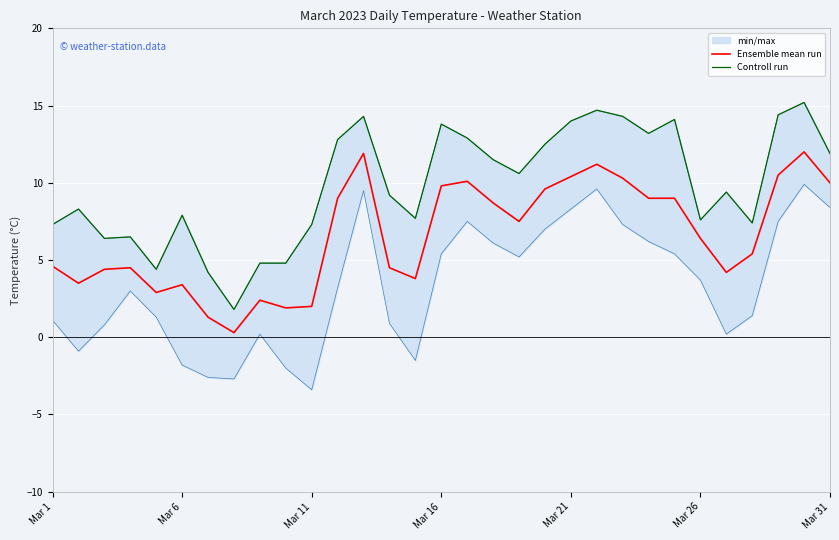

The Controll run series shows 13.2 at 23. True or false?

True